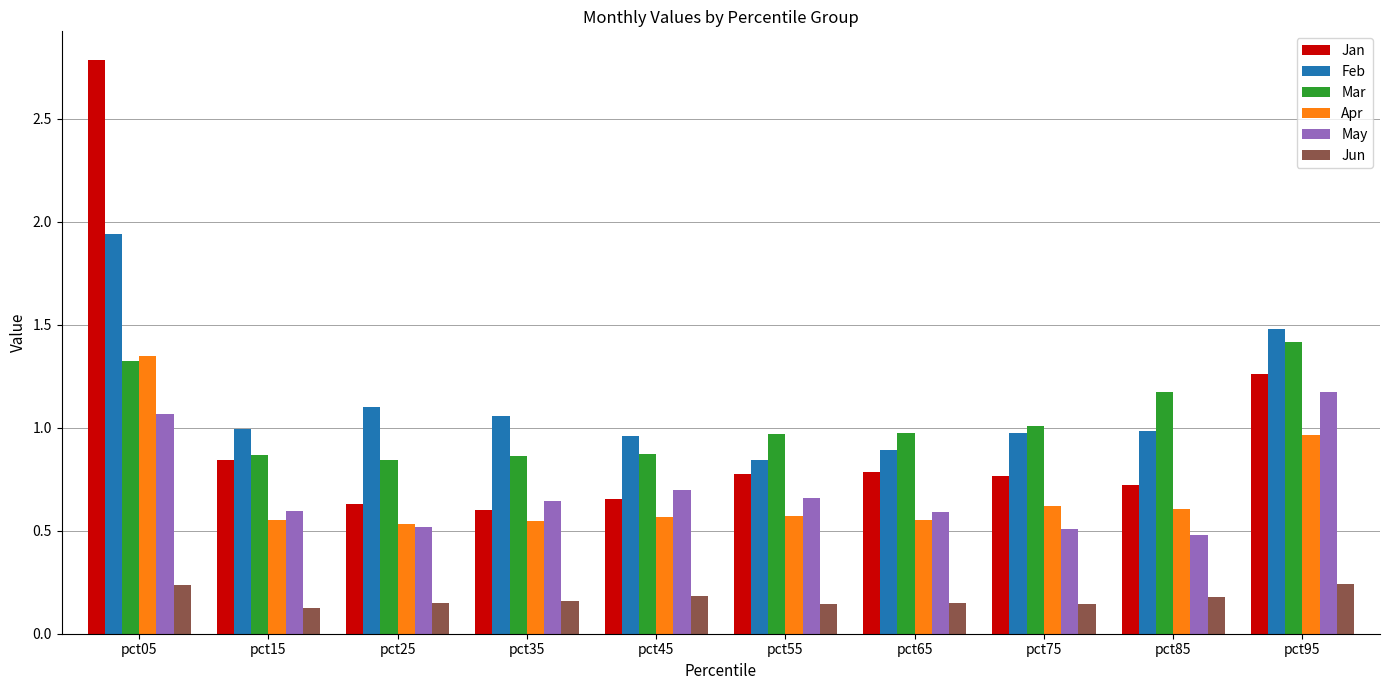

Is the value of Jan at pct05 greater than the value of Jun at pct25?

Yes